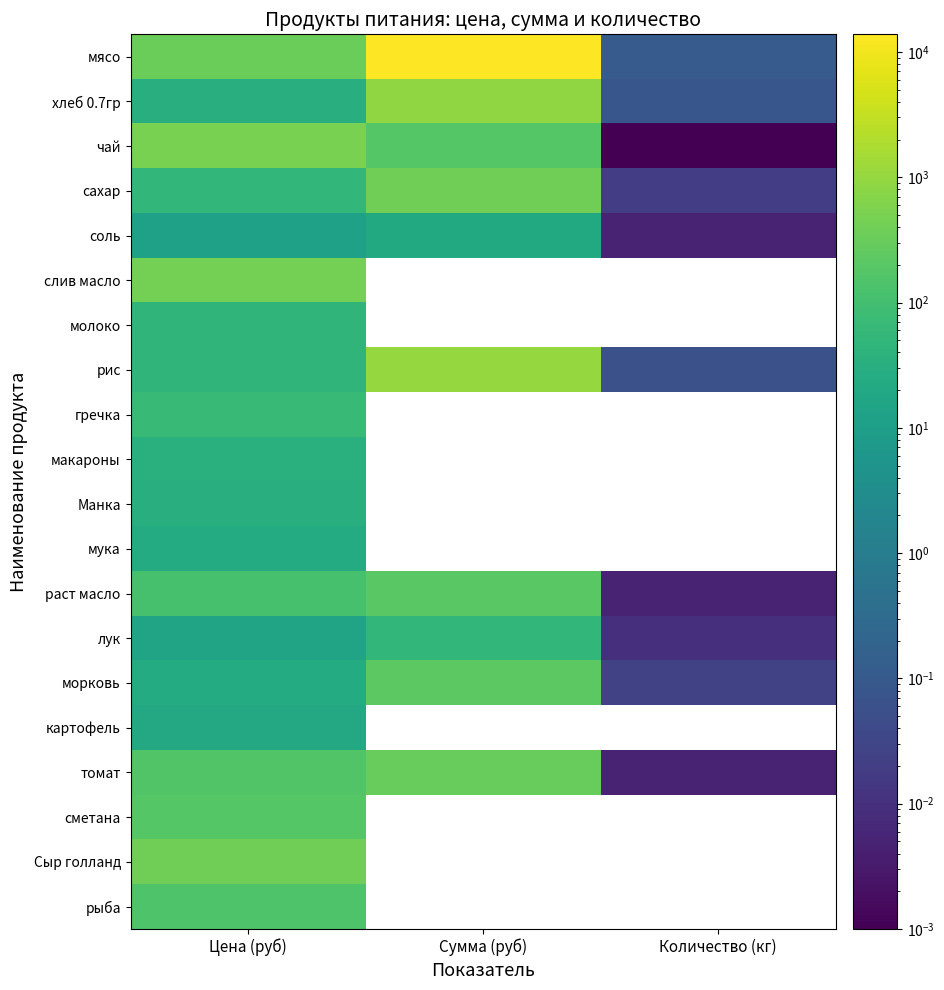

What is the sum of the мясо values at Количество (кг) and Сумма (руб)?

13821.6